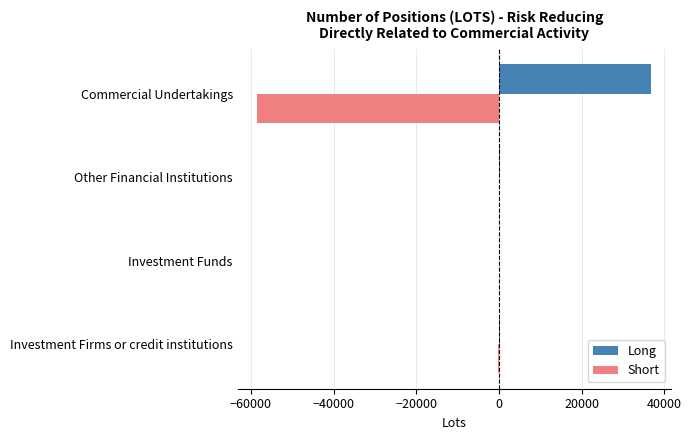

Which label corresponds to the largest value in the chart?

Commercial Undertakings